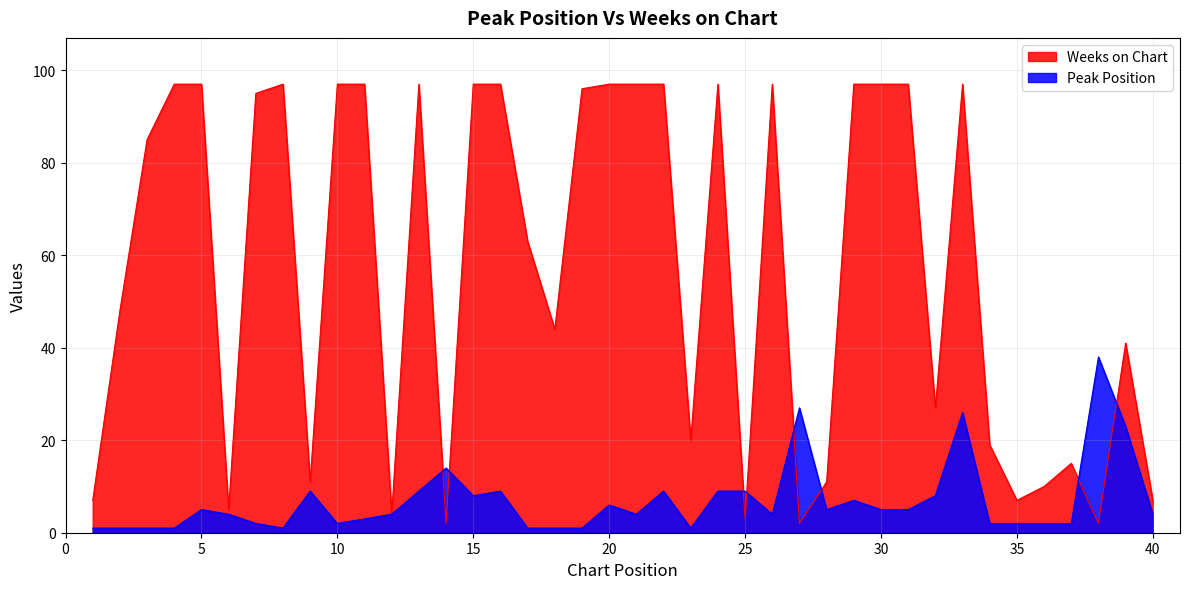

How many lines are shown in the chart?

2